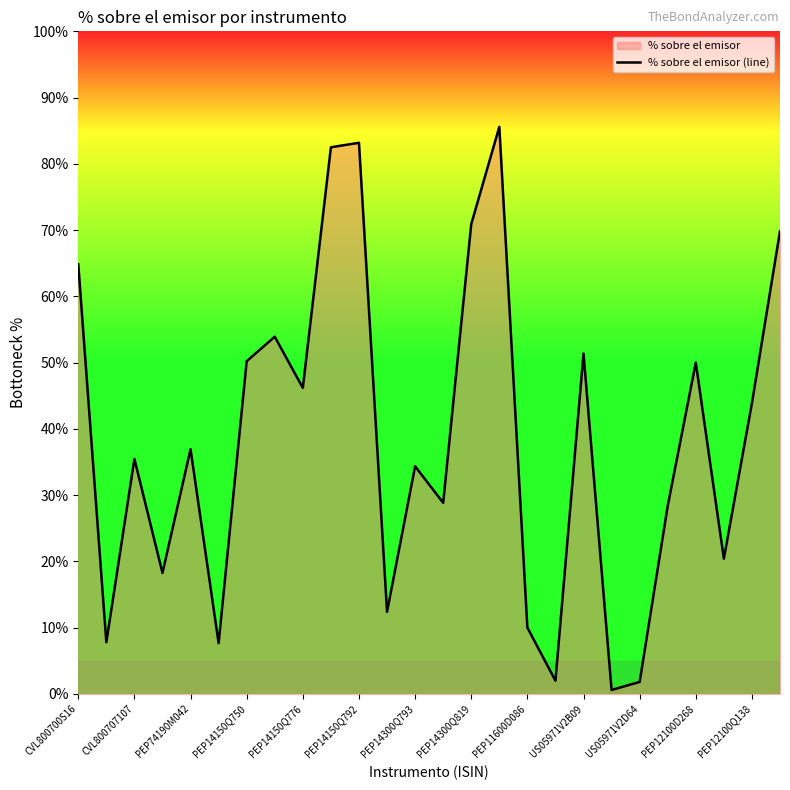

What is the difference between the maximum and second lowest values?

0.8